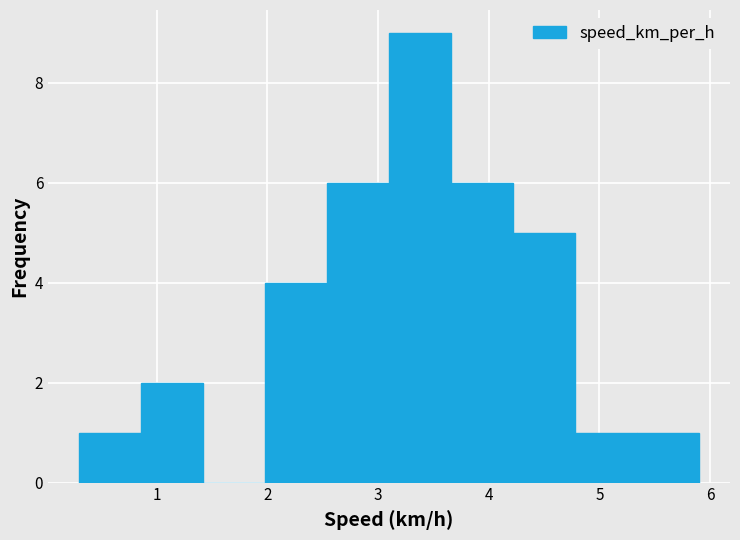

Over which range of the x-axis is the bar tallest?

3.10 to 3.66